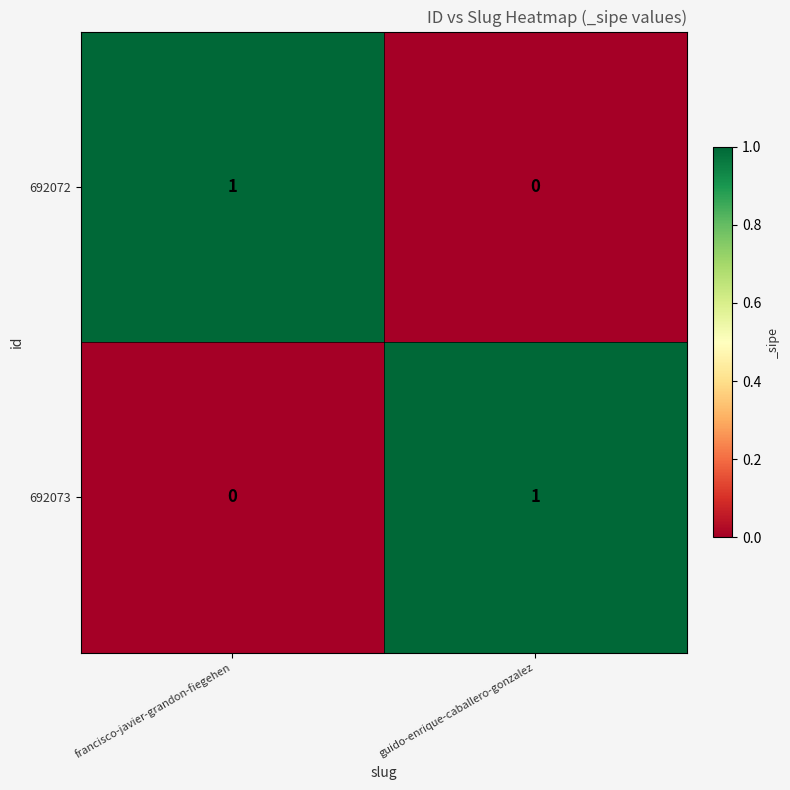

Is the value of 692073 at guido-enrique-caballero-gonzalez greater than the value of 692072 at guido-enrique-caballero-gonzalez?

Yes